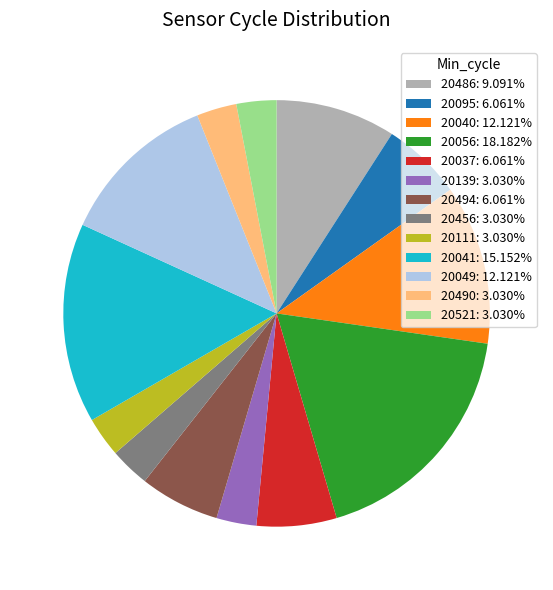

Is the sum of 20041: 15.152% and 20456: 3.030% greater than half?

No